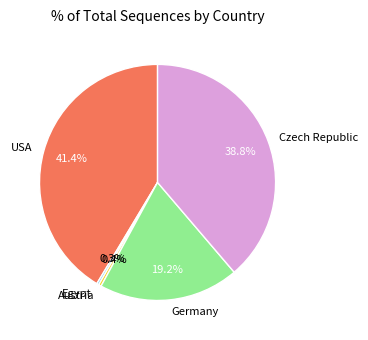

Which has a higher value, USA or Czech Republic?

USA